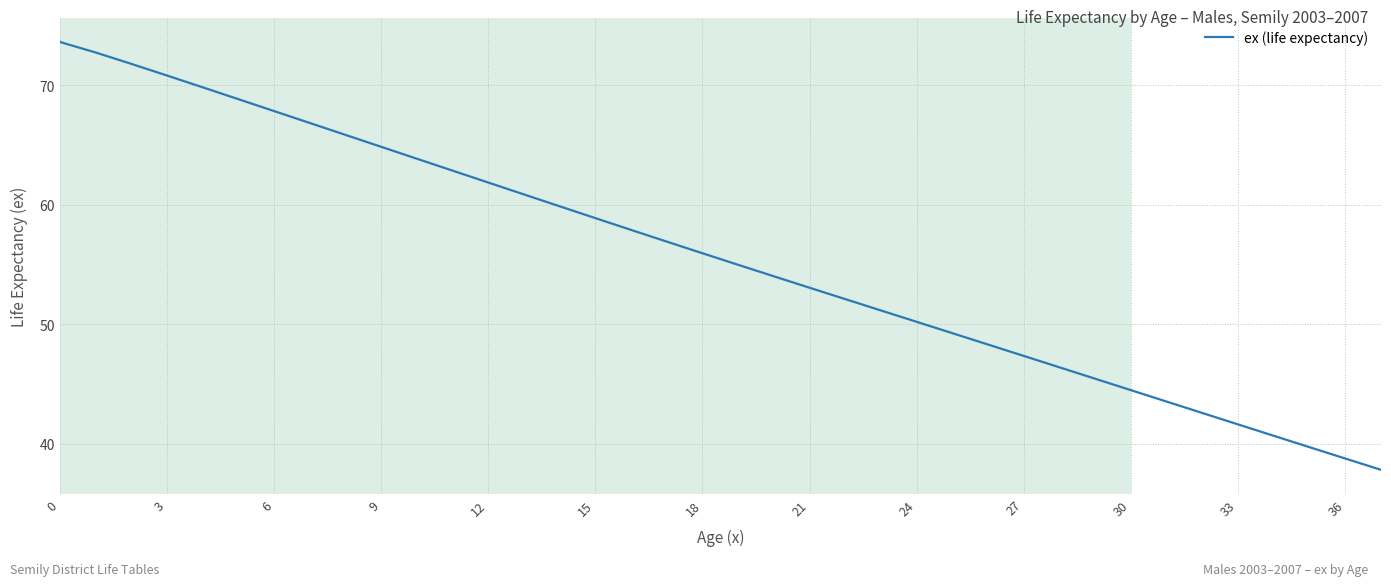

What is the maximum value shown in the chart?

73.6